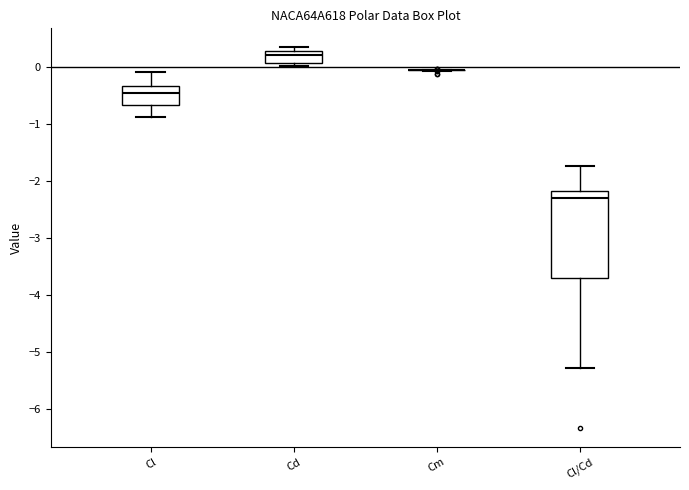

Comparing the boxes themselves (not the whiskers), which one is the tallest?

Cl/Cd